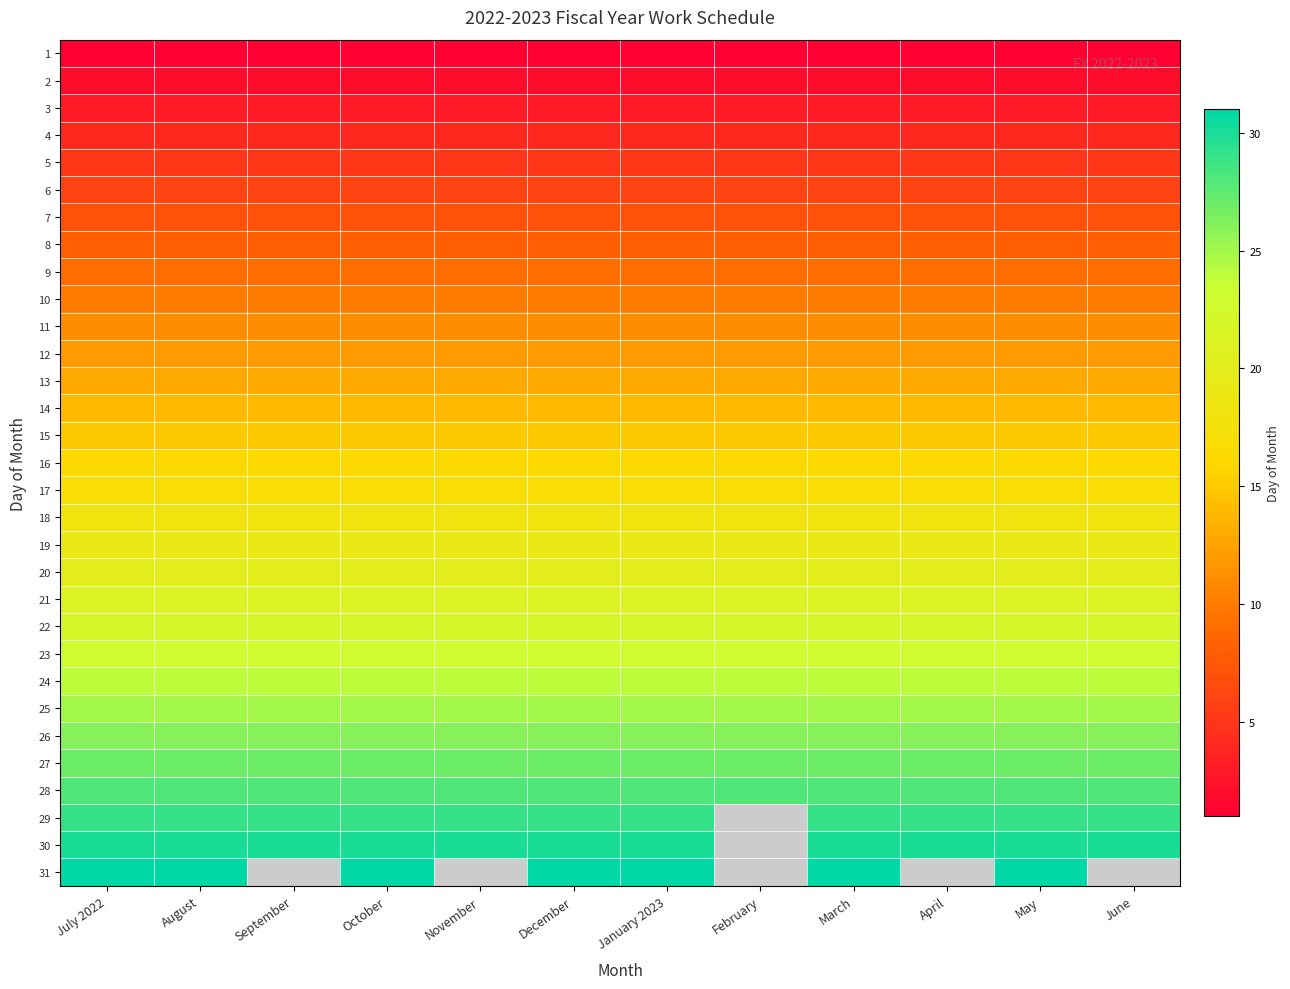

Between July 2022 and September, which is larger?

July 2022